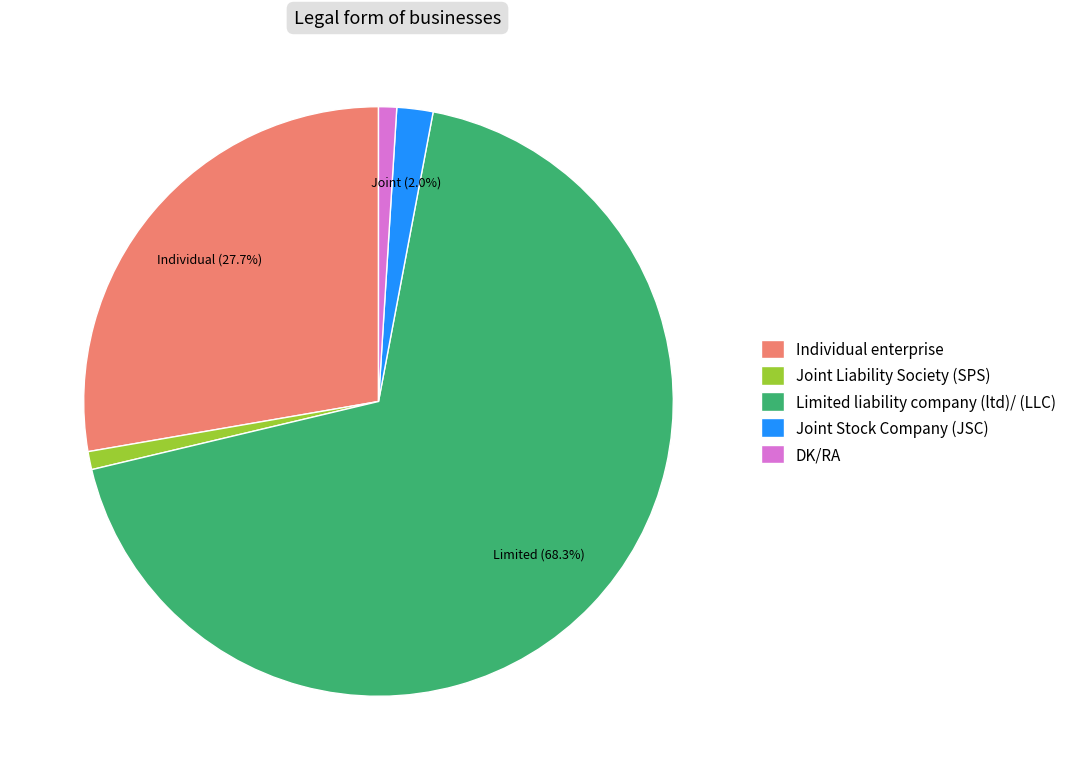

Is there any slice that represents more than half of the pie?

Yes